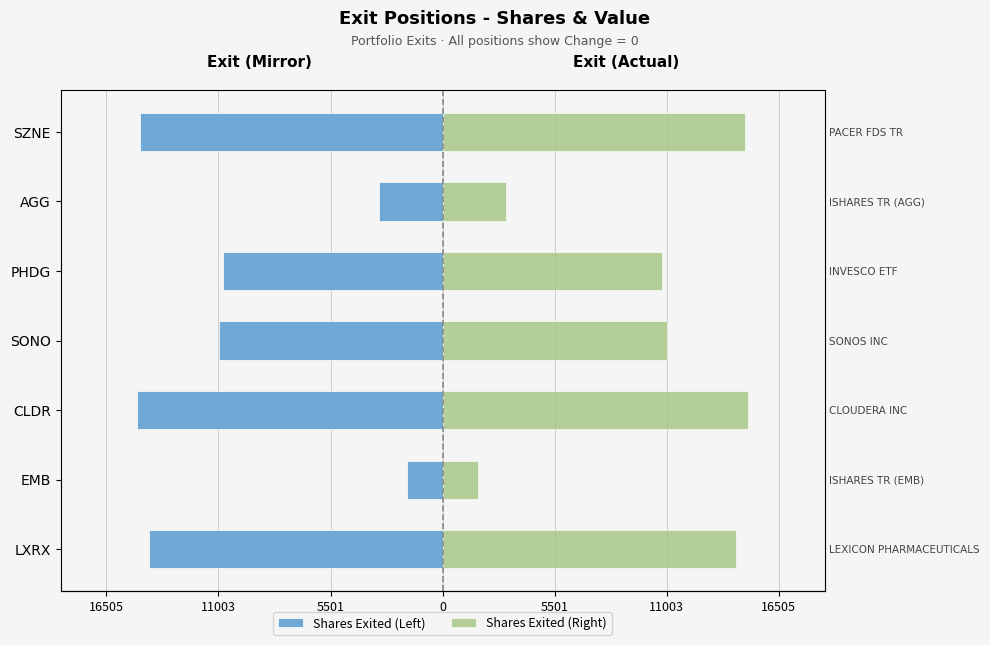

How many data points in Shares Exited (Left) are less than -11000?

3